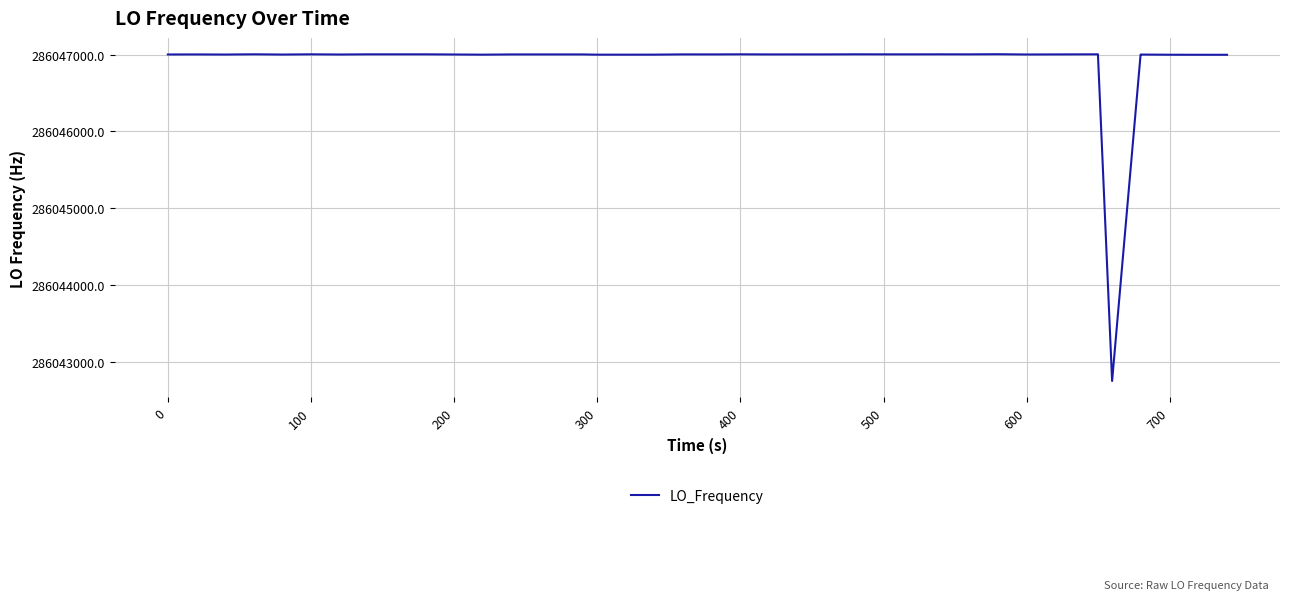

Is this an area chart (filled region under the line)?

No